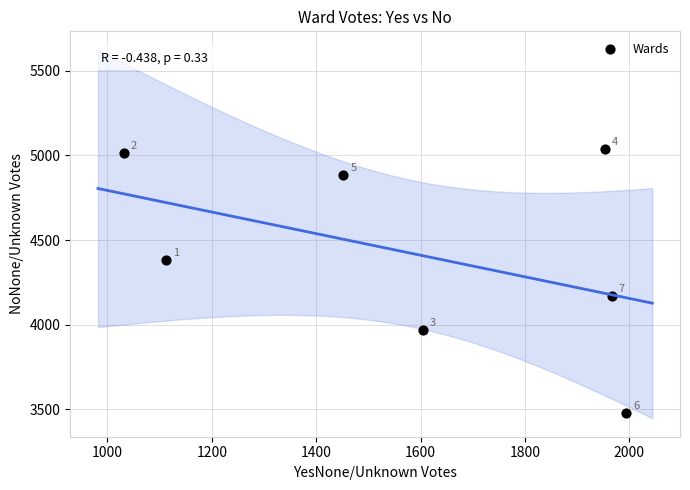

What is the average Y value?

4418